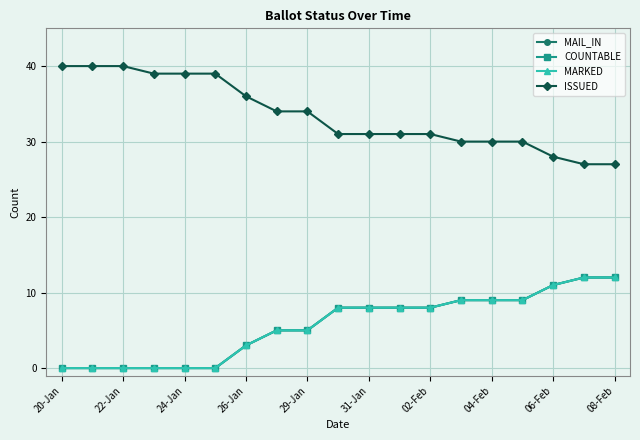

What is the greatest value displayed?

40